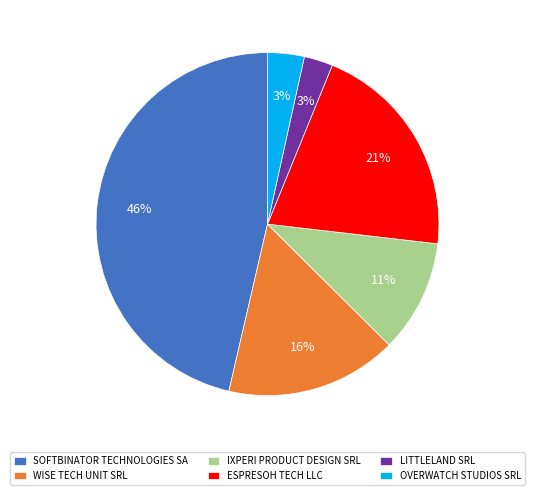

Does any single category account for the majority?

No